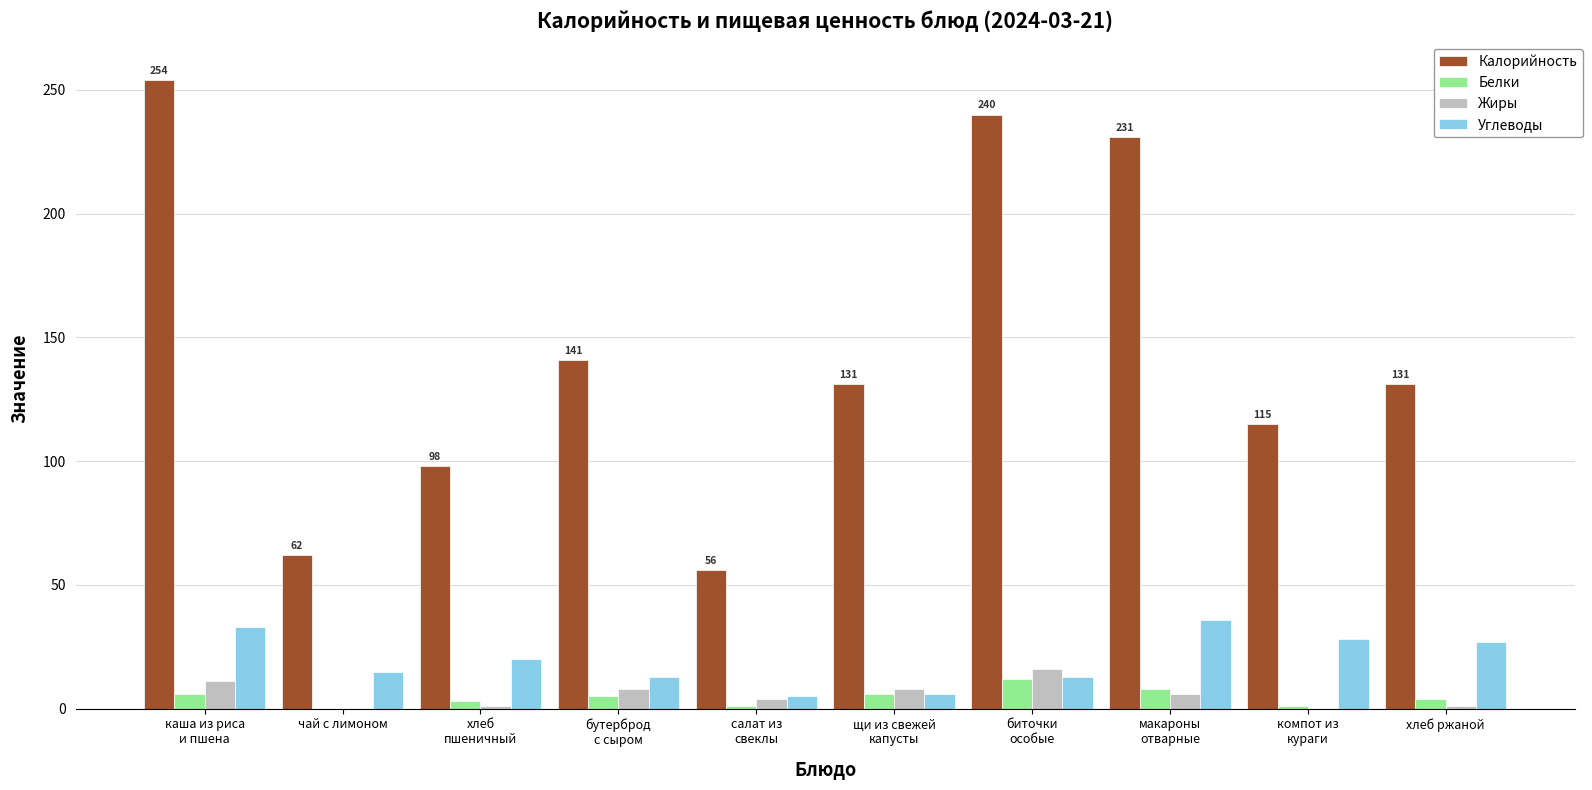

What is the sum of all Жиры values?

55